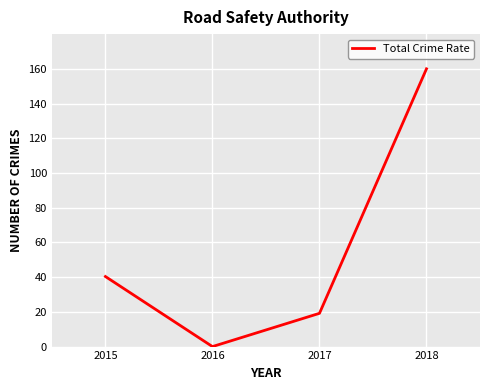

At which category does the data reach its first local valley?

2016